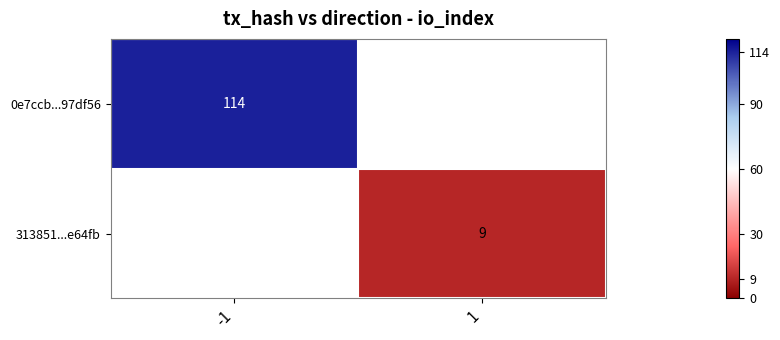

The 313851...e64fb series shows 2 at 1. True or false?

False